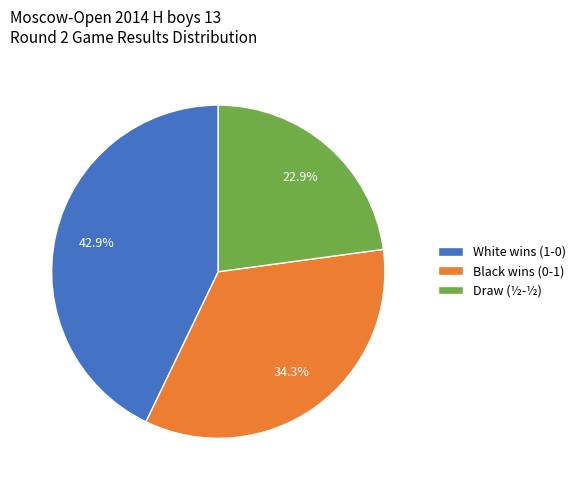

Count the number of slices in the pie.

3